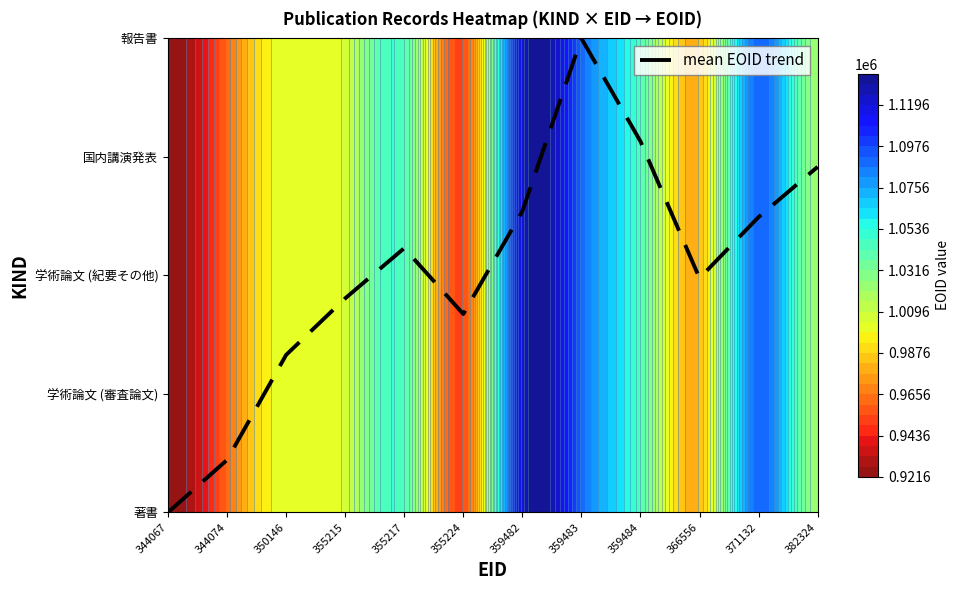

Read the value at 366556.

2.0